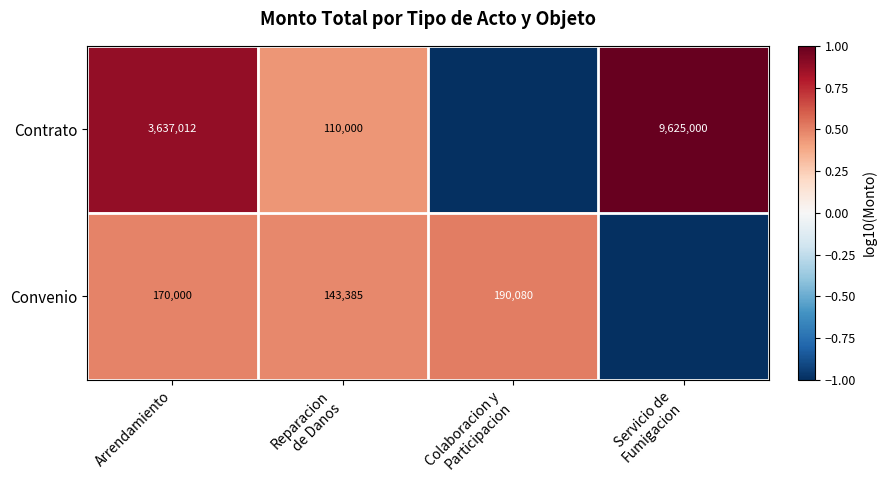

Count the number of data series in this chart.

2